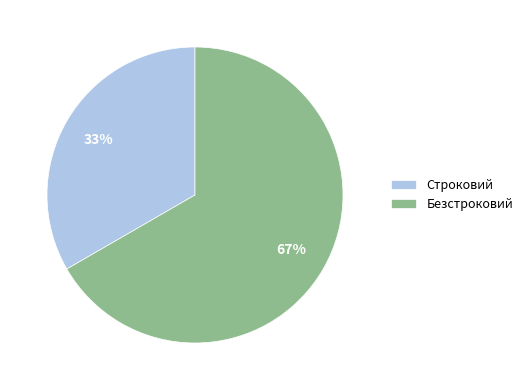

What is the ratio of the value at Безстроковий to the value at Строковий?

2.0